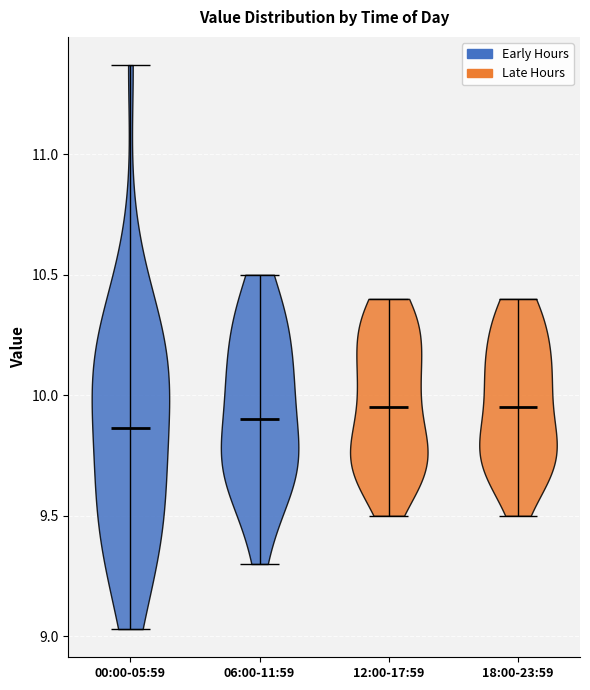

What is the highest point the violin for 06:00-11:59 reaches on the y-axis? The values are not printed on the chart, so give them approximately, as read against the axis.

10.50